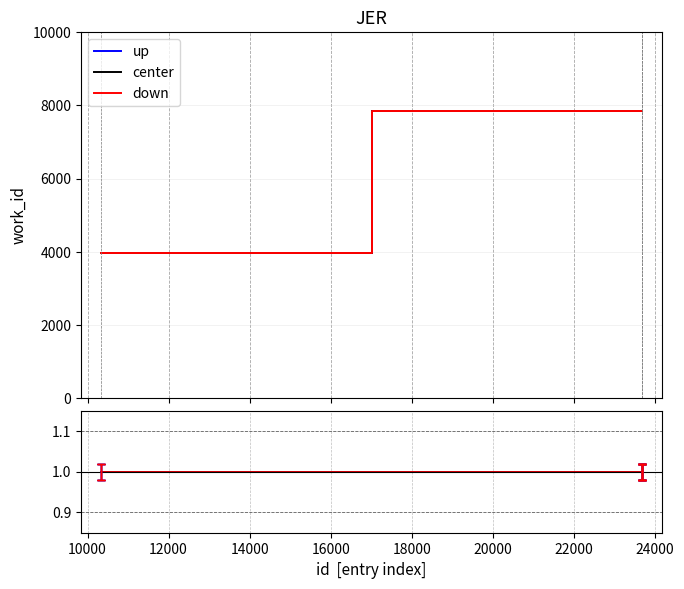

Which series has the largest range (max minus min)?

up